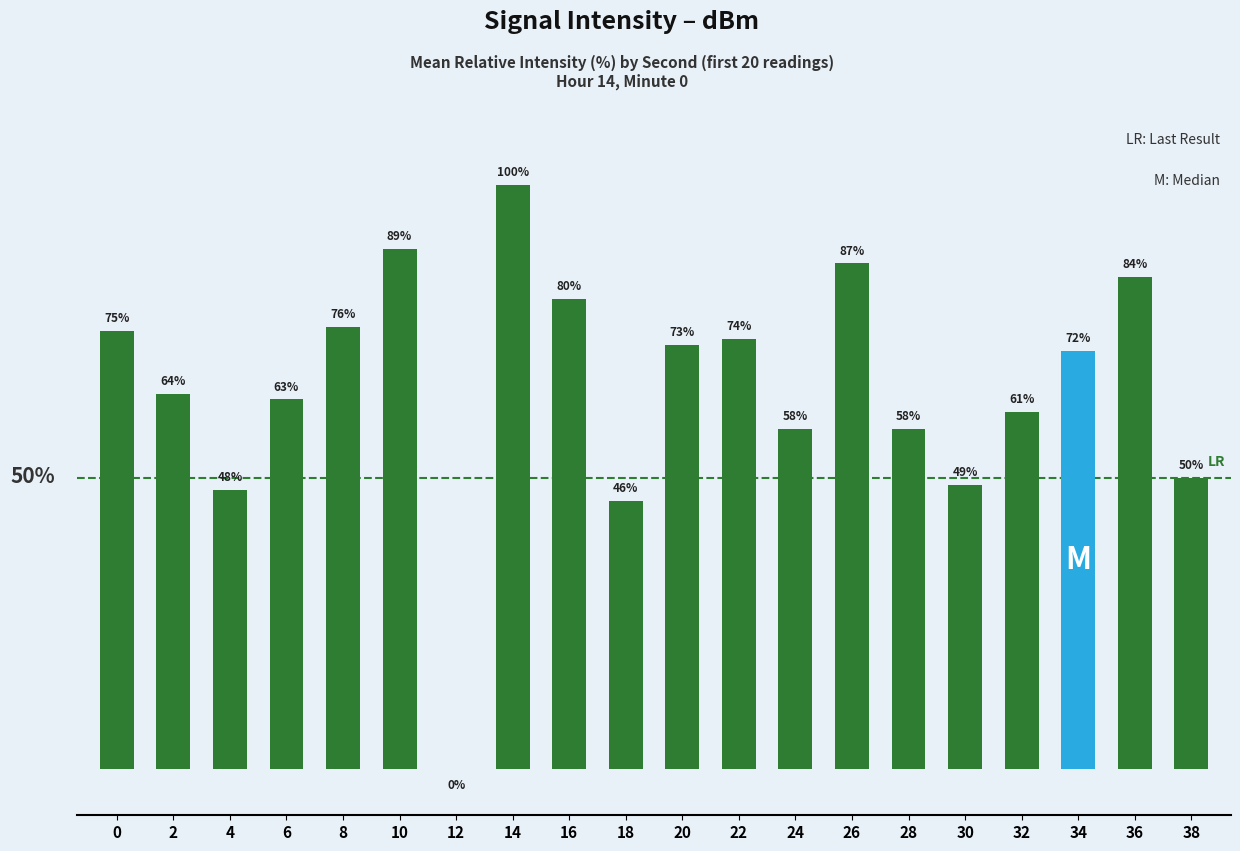

Which has a higher value, 12 or 24?

24